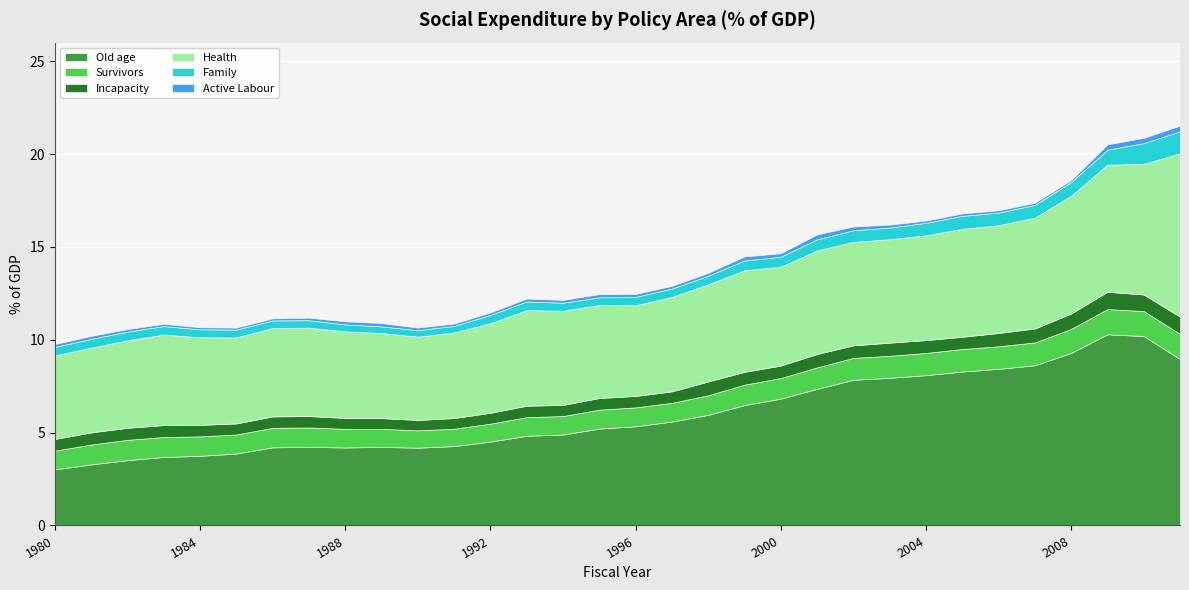

At which label is Old age closest to 6?

1998